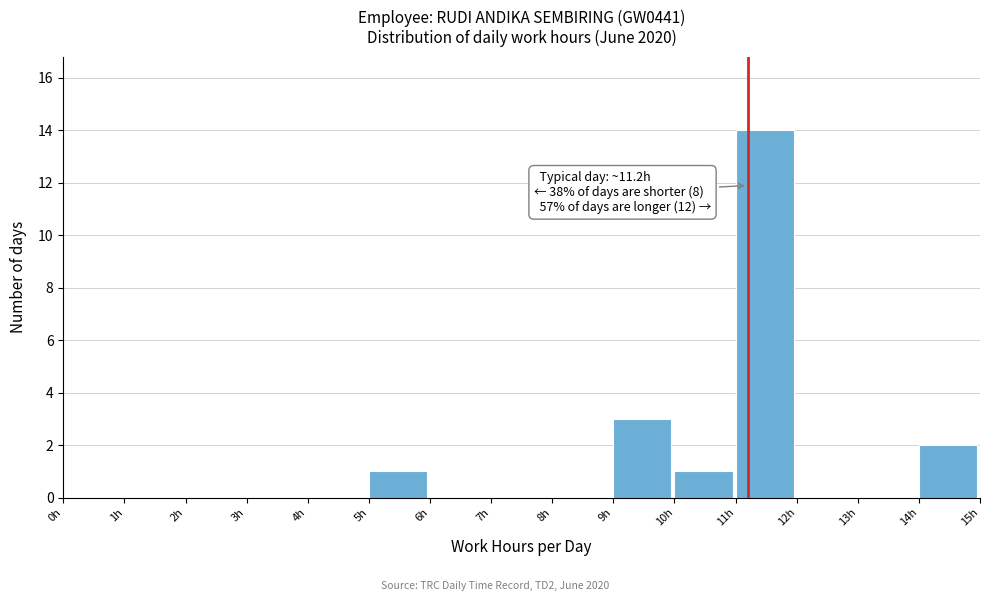

Over which range of the x-axis is the bar tallest?

11 to 12